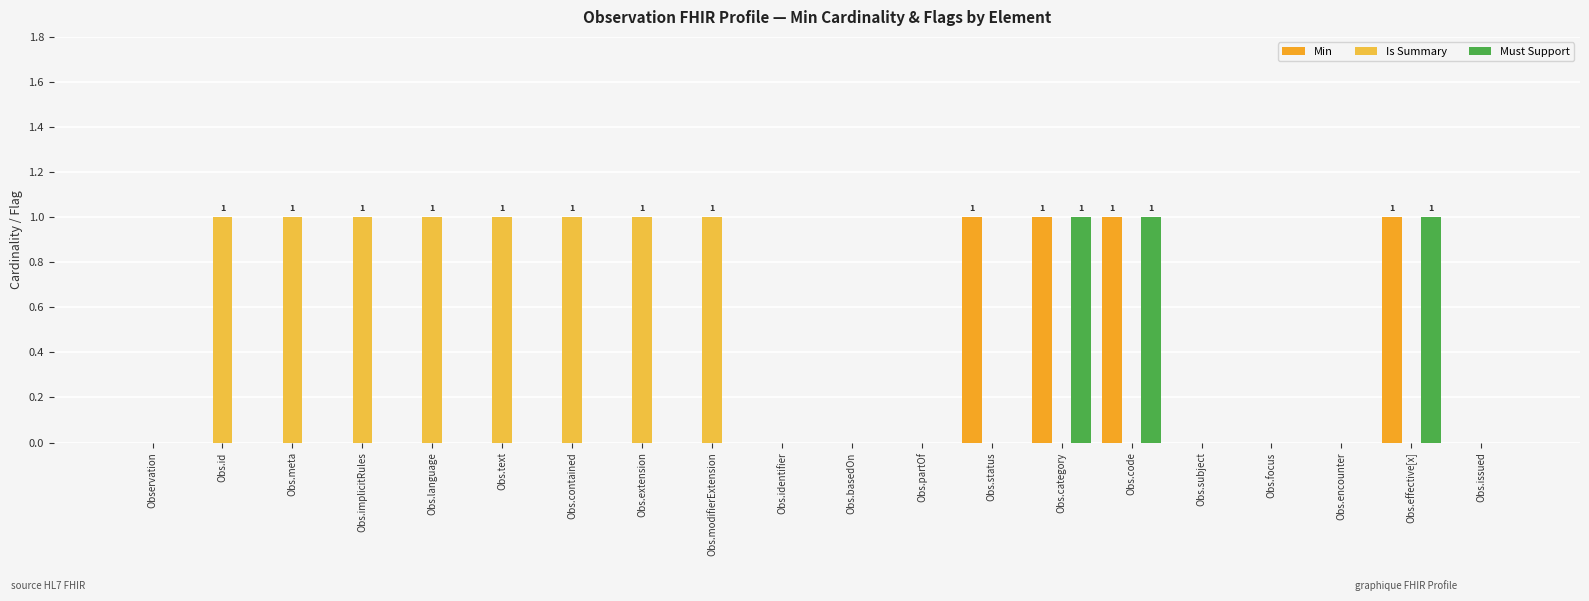

Reading left to right, transcribe all the data shown in this chart.

Min: 0	0	0	0	0	0	0	0	0	0	0	0	1	1	1	0	0	0	1	0
Is Summary: 0	1	1	1	1	1	1	1	1	0	0	0	0	0	0	0	0	0	0	0
Must Support: 0	0	0	0	0	0	0	0	0	0	0	0	0	1	1	0	0	0	1	0